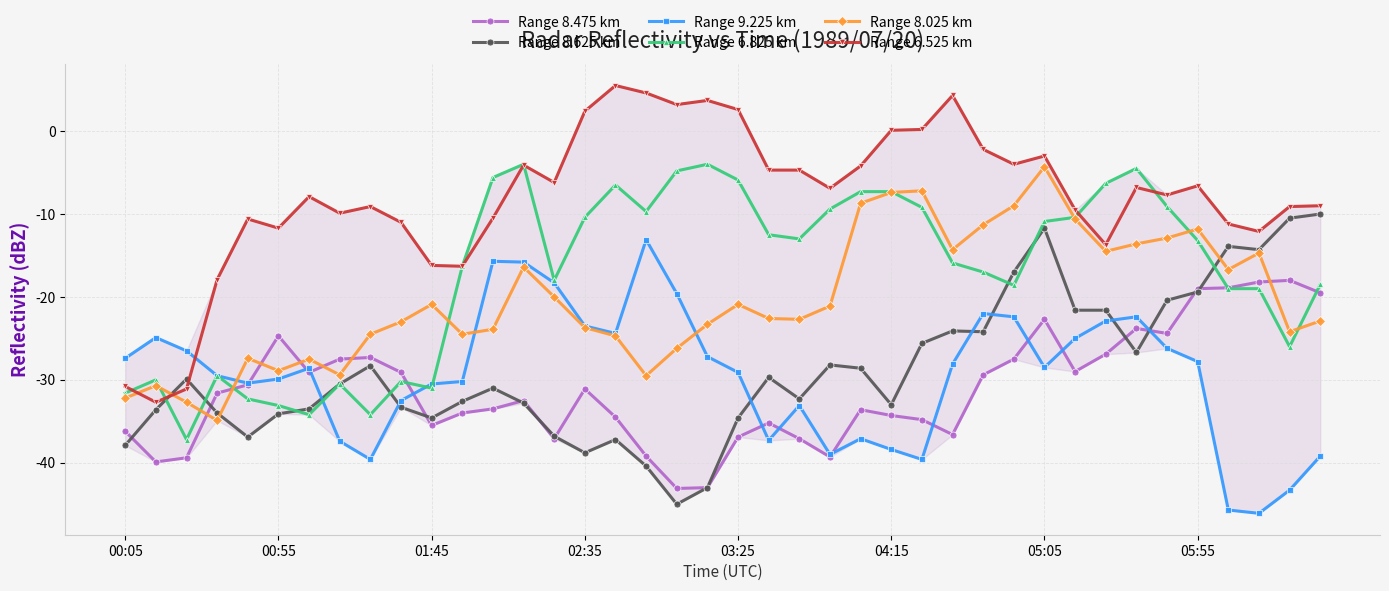

What is the smallest value displayed?

-46.1